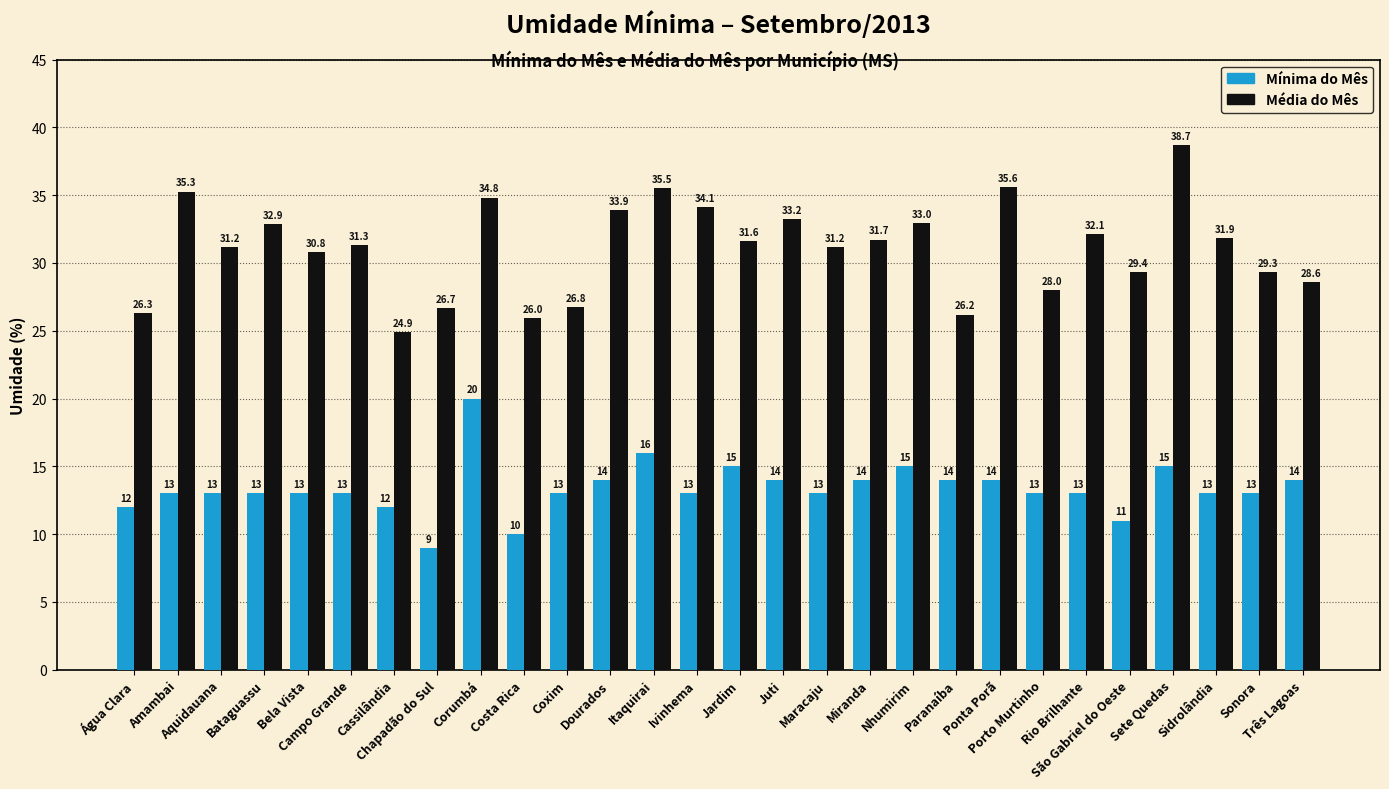

Rank the series at Porto Murtinho from lowest to highest value.

Mínima do Mês, Média do Mês